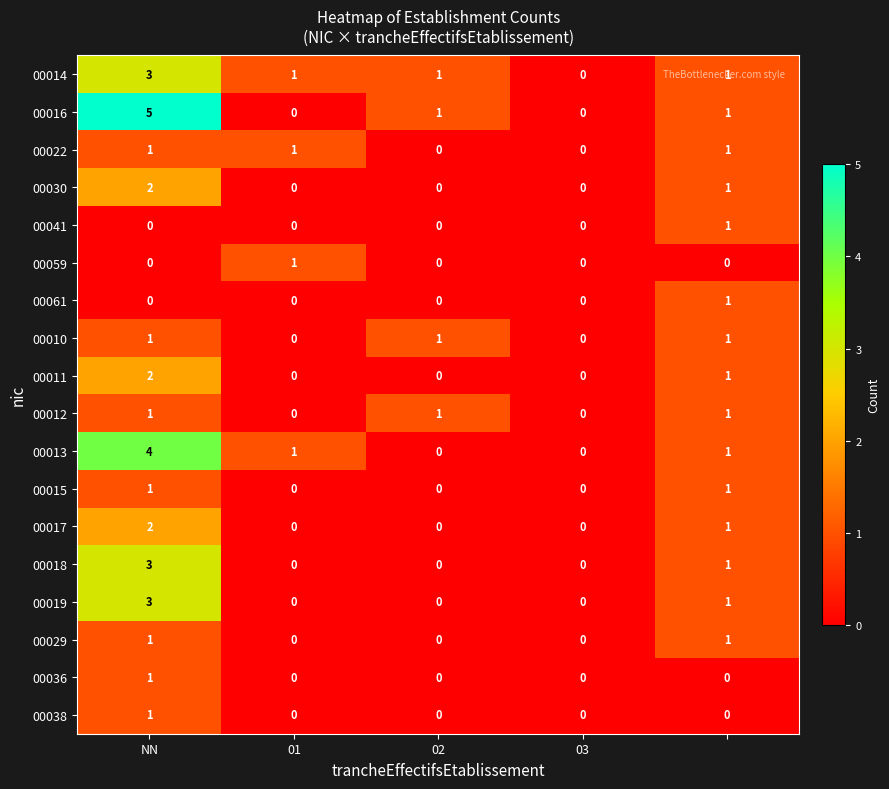

Which series has the largest total across all categories?

00016